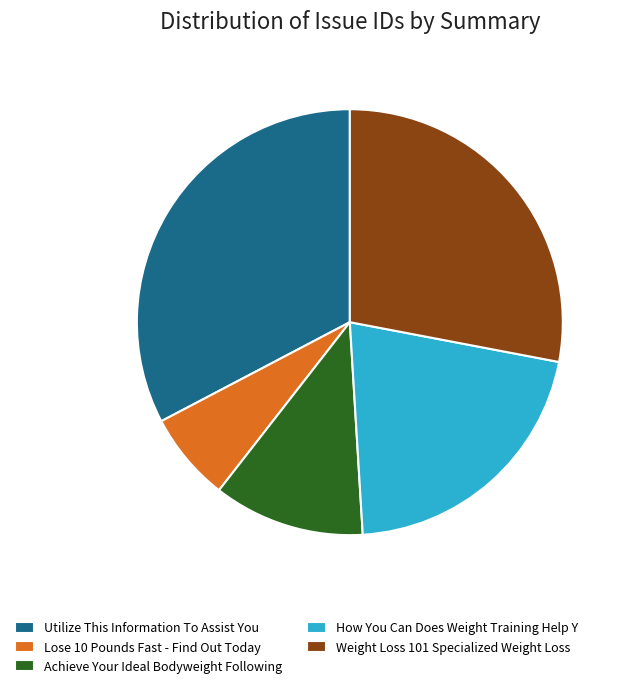

Count the number of slices in the pie.

5